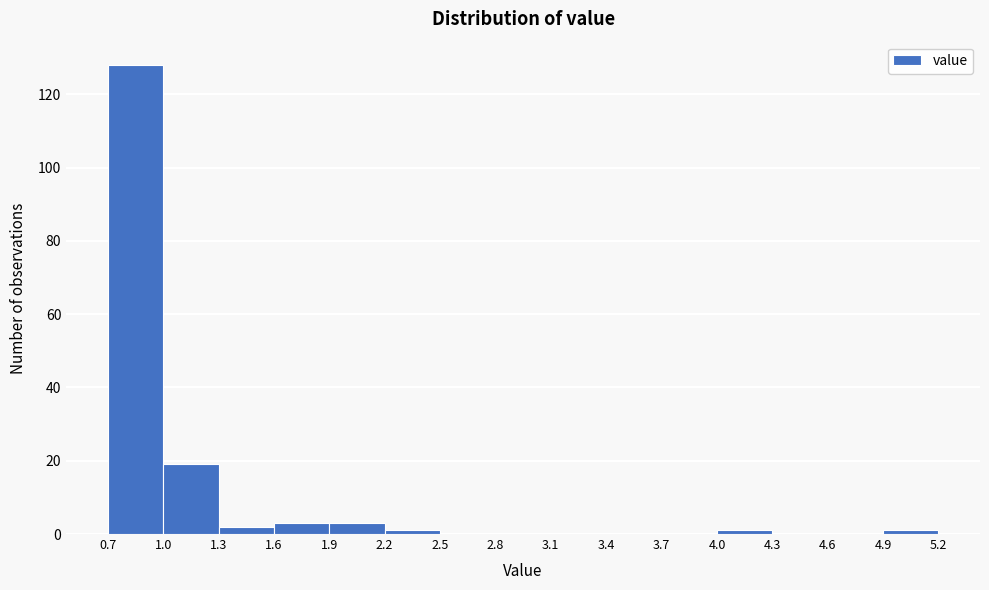

Reading left to right, list every bar in this chart as the range it spans on the x-axis followed by its height. The values are not printed on the chart, so give them approximately, as read against the axis.

0.7 to 1.0: 128
1.0 to 1.3: 20
1.3 to 1.6: 2
1.6 to 1.9: 4
1.9 to 2.2: 4
2.2 to 2.5: under 2
2.5 to 2.8: 0
2.8 to 3.1: 0
3.1 to 3.4: 0
3.4 to 3.7: 0
3.7 to 4.0: 0
4.0 to 4.3: under 2
4.3 to 4.6: 0
4.6 to 4.9: 0
4.9 to 5.2: under 2